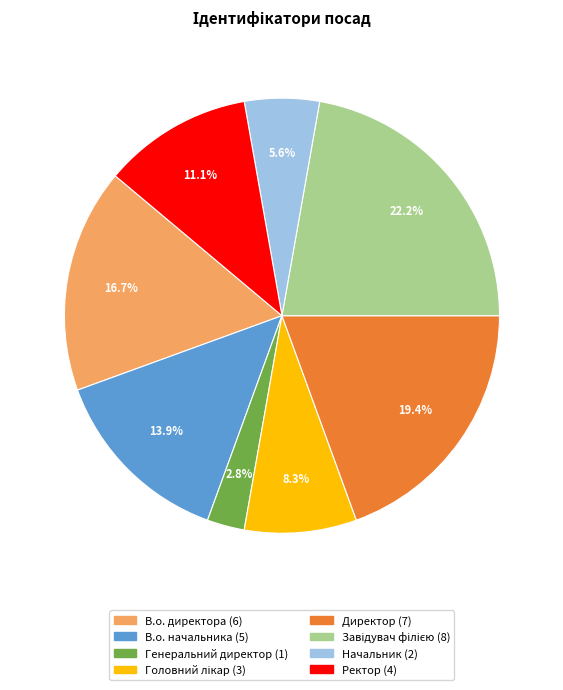

The Начальник slice represents 6% of the pie. True or false?

True